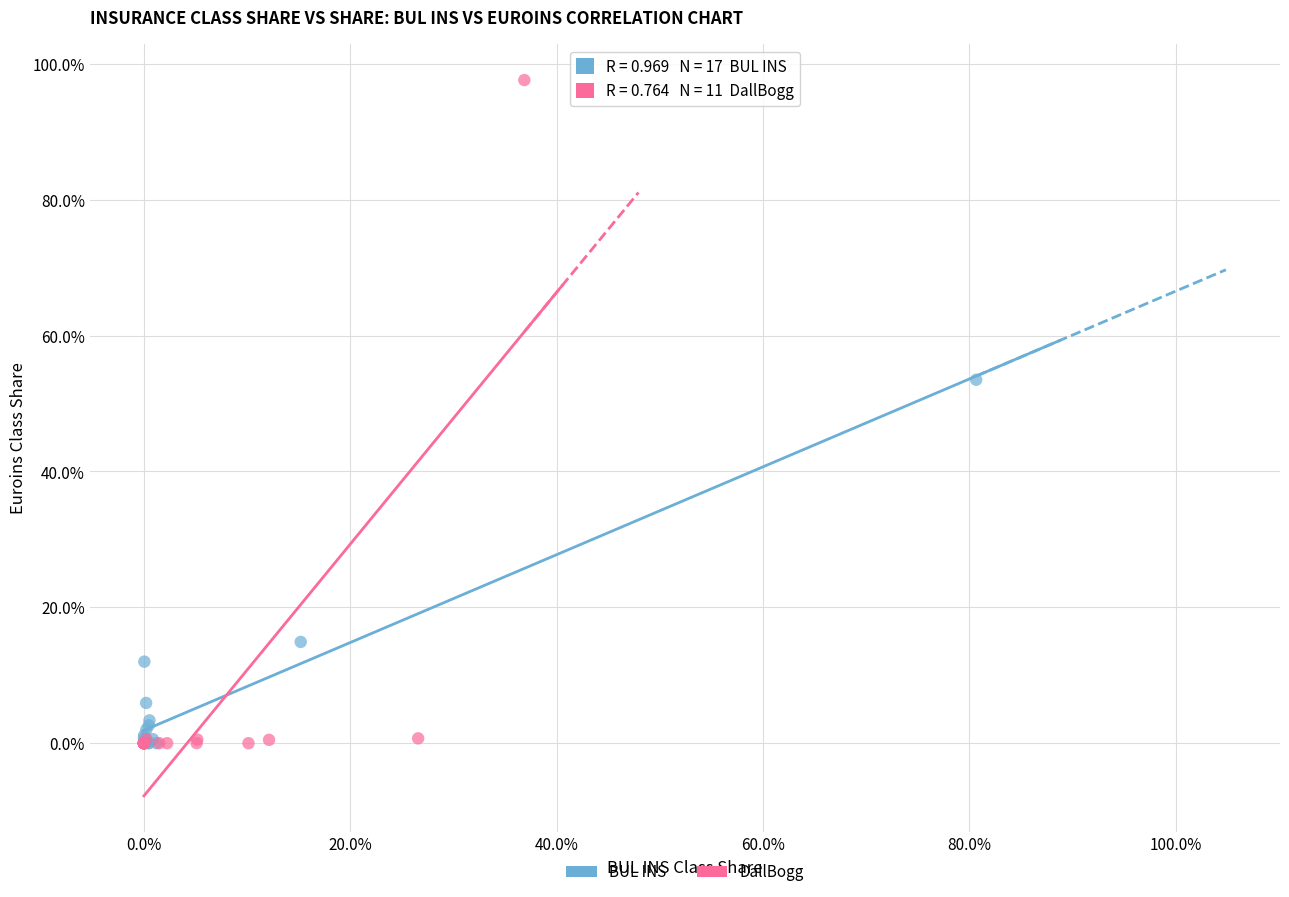

What are all the series names shown in the legend?

BUL INS, DallBogg